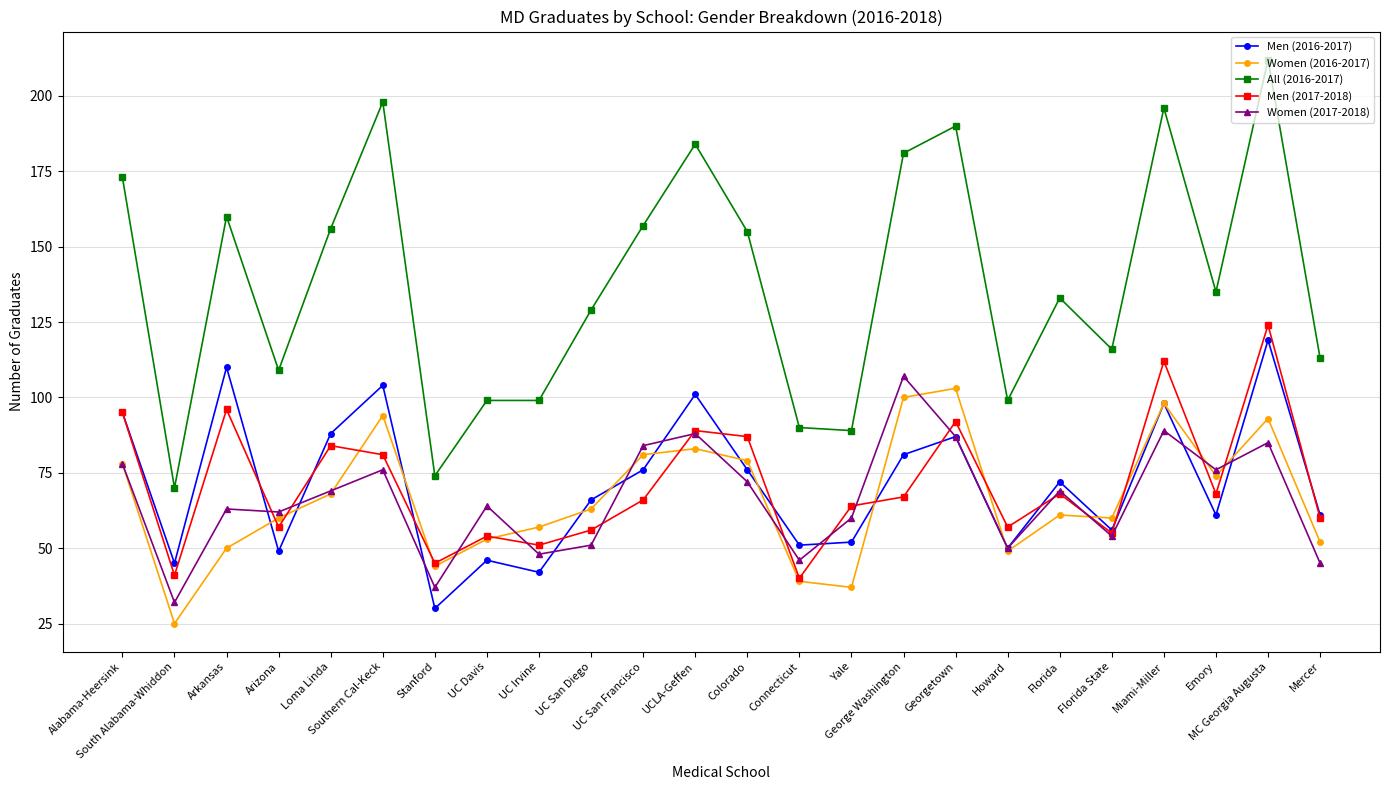

After their last crossing, which series has the higher values: Women (2016-2017) or Women (2017-2018)?

Women (2016-2017)